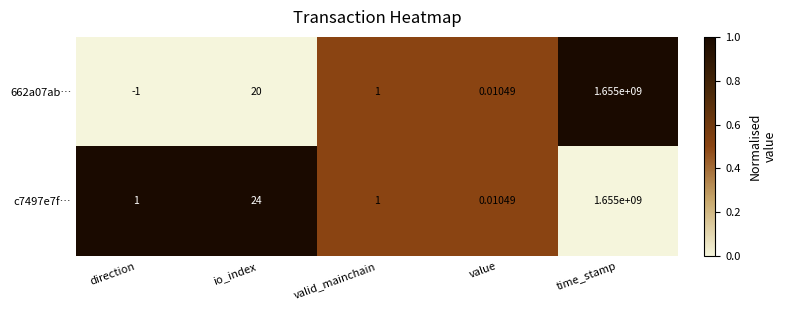

At which label is c7497e7f… closest to 827500000?

io_index